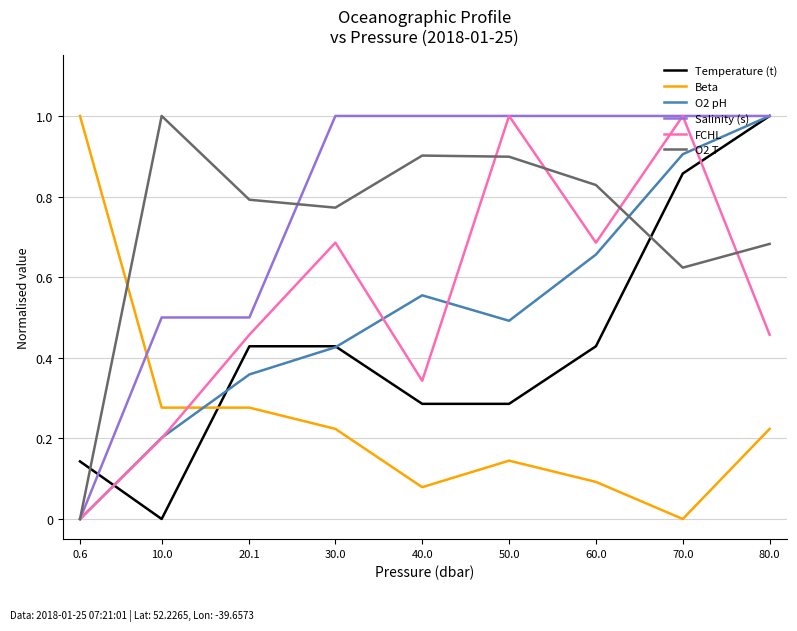

Which series changed the most between 30.0 and 70.0?

O2 pH